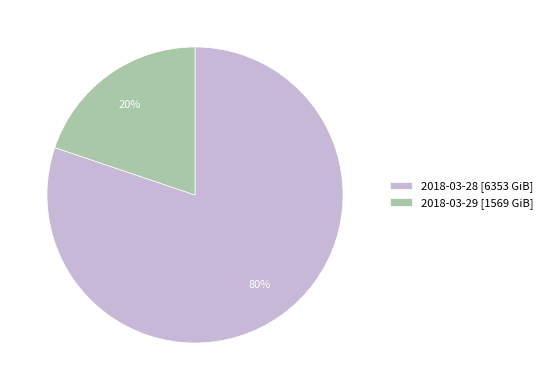

True or false: 2018-03-28 accounts for 80% of the total.

True